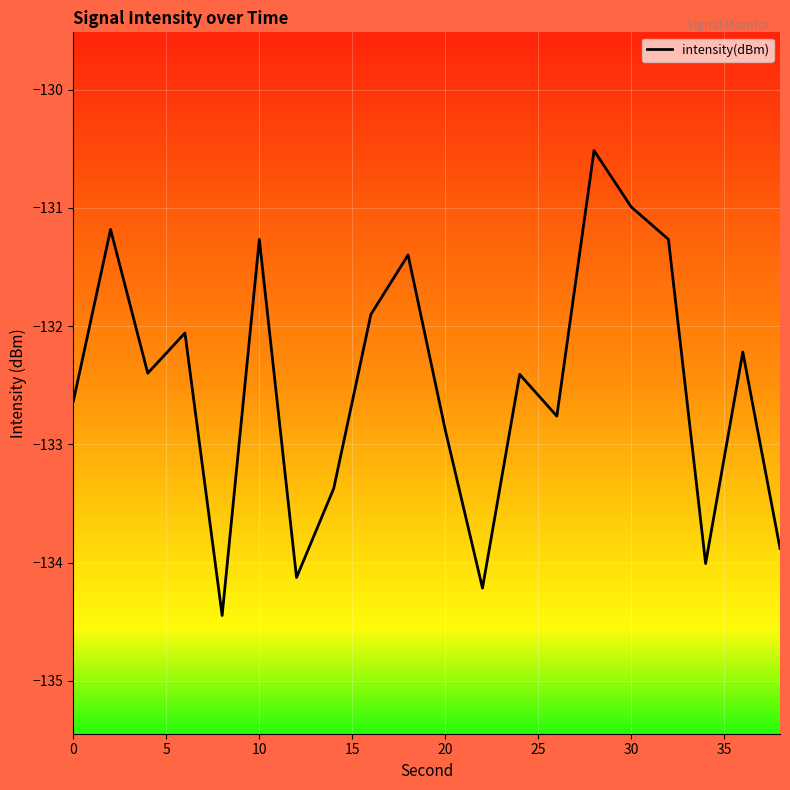

What is the difference between the maximum and second lowest values?

3.7